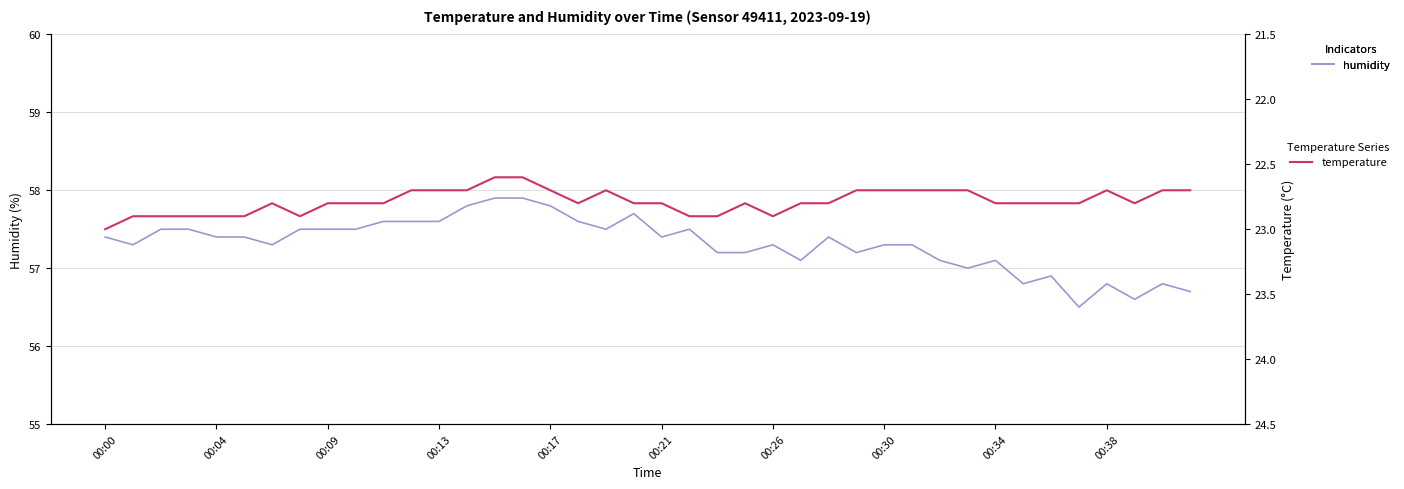

What is the difference between the temperature values at 30 and 23?

0.1